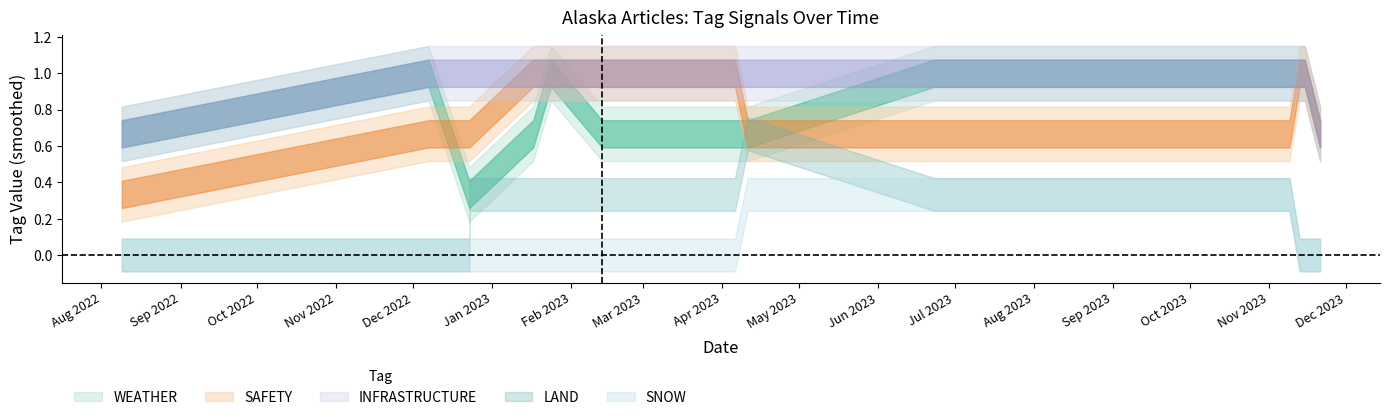

At which category does WEATHER reach its first local valley?

8